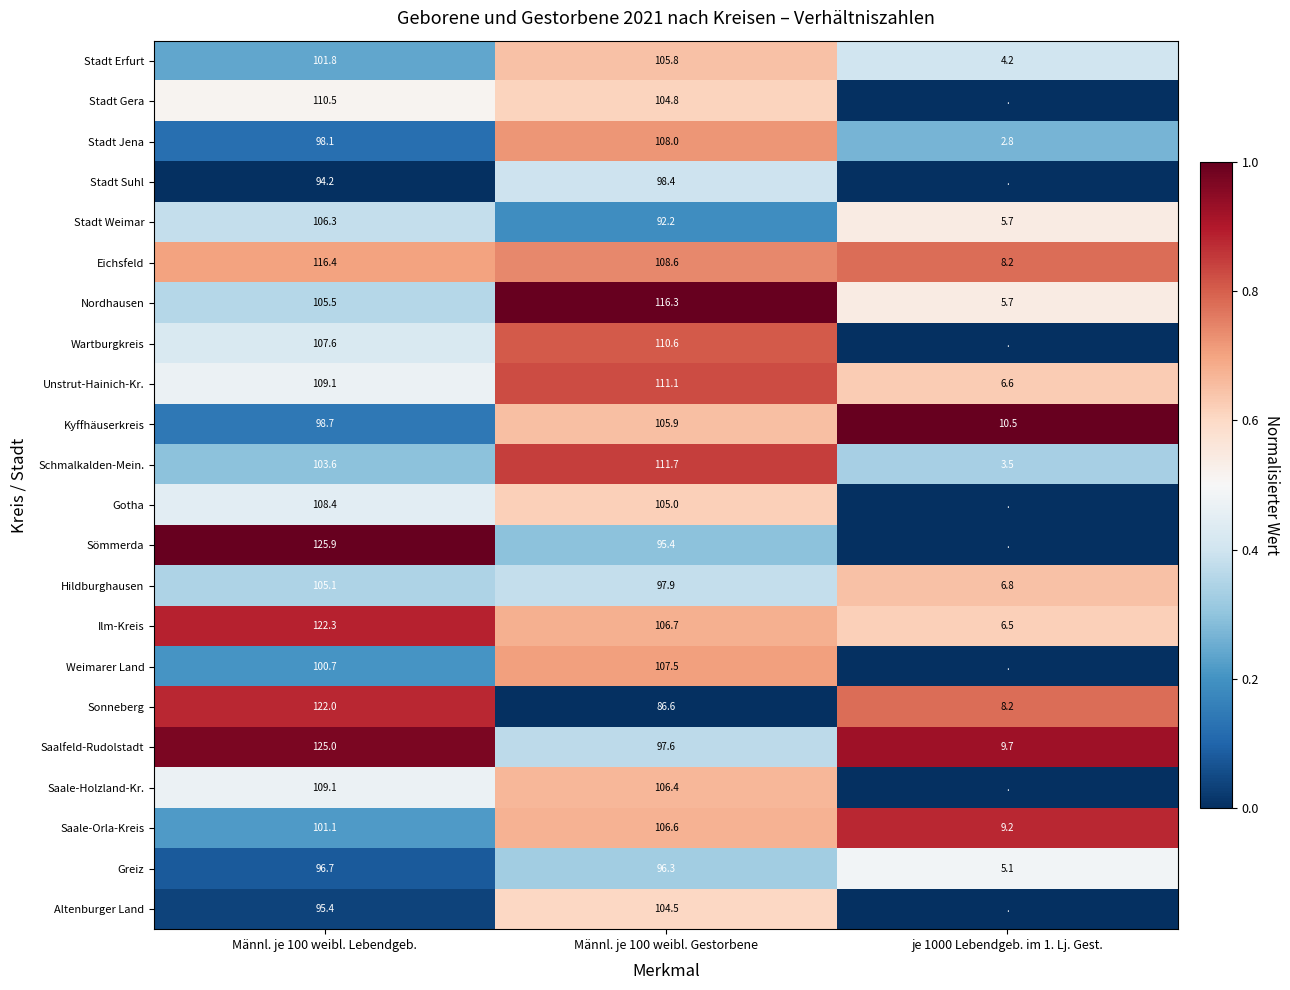

What is the difference between the Eichsfeld values at Männl. je 100 weibl. Gestorbene and je 1000 Lebendgeb. im 1. Lj. Gest.?

100.4